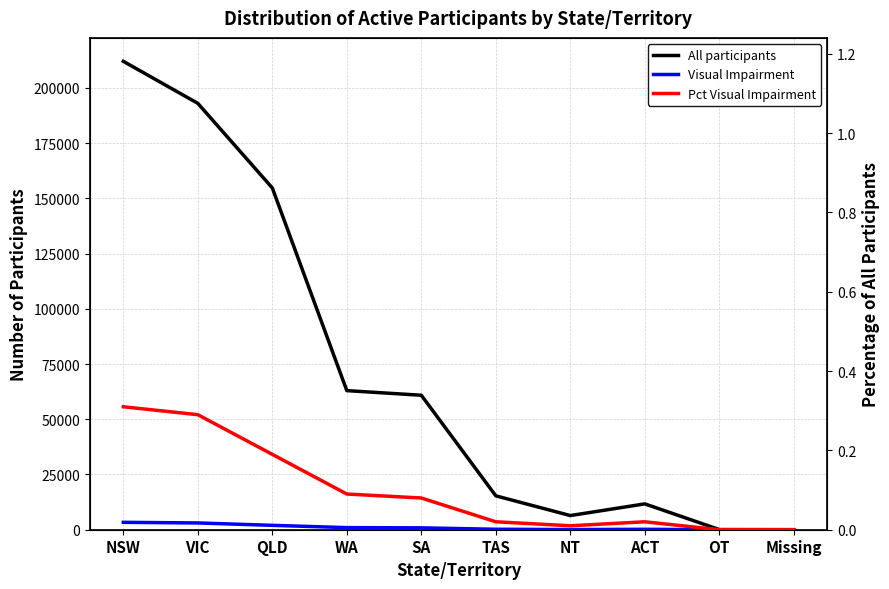

Which label corresponds to the smallest value in the chart?

OT